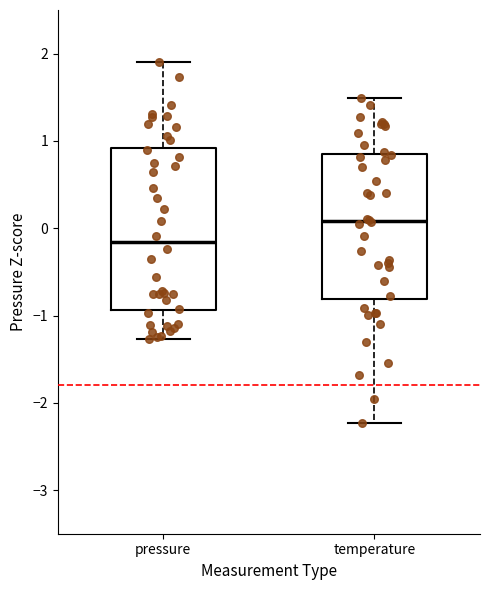

Which box's median line is the lowest?

pressure